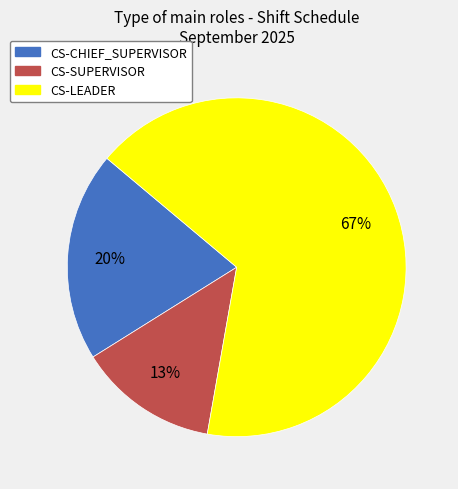

Do CS-CHIEF_SUPERVISOR and CS-LEADER together represent more than half of the pie?

Yes